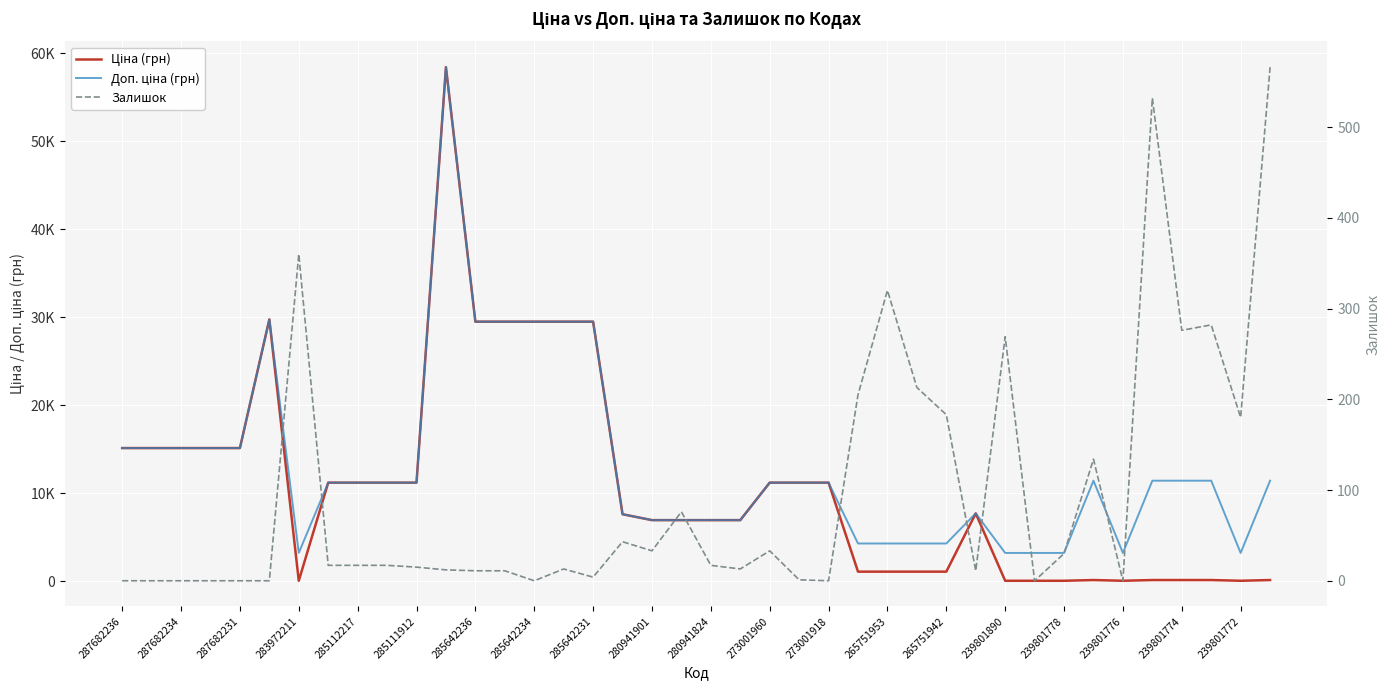

What are all the series names shown in the legend?

Ціна (грн), Доп. ціна (грн), Залишок